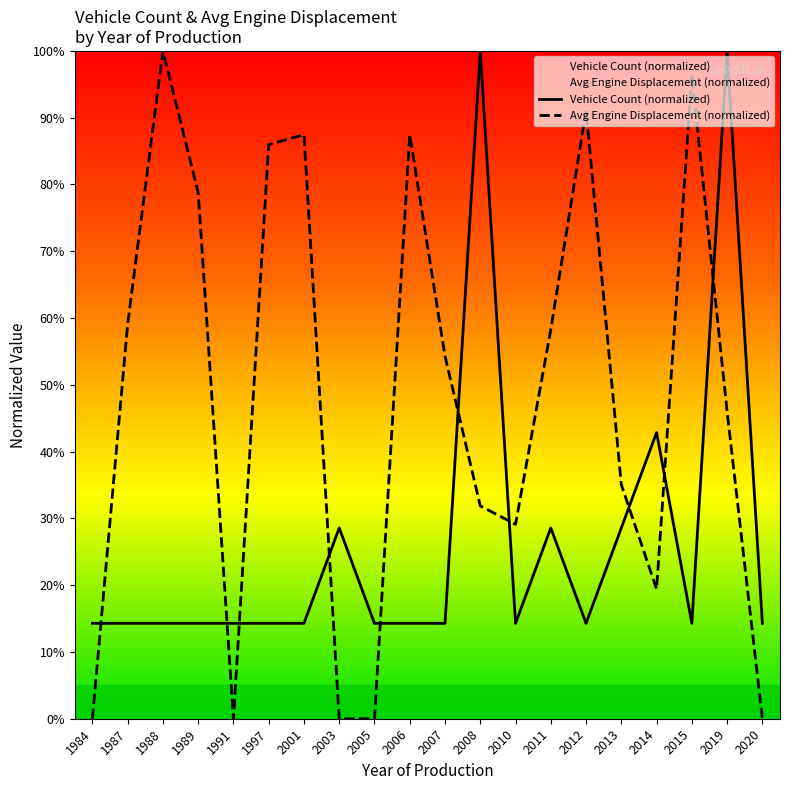

What are all the series names shown in the legend?

Vehicle Count (normalized), Avg Engine Displacement (normalized)